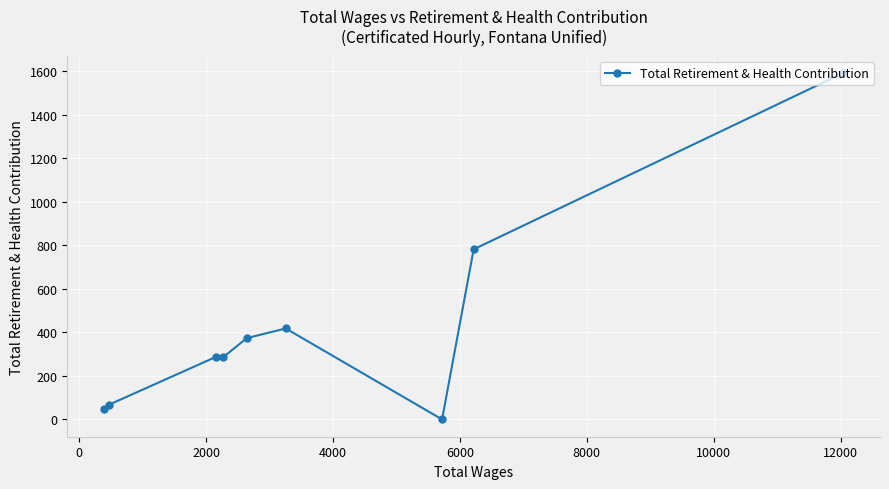

What is the greatest value displayed?

1592